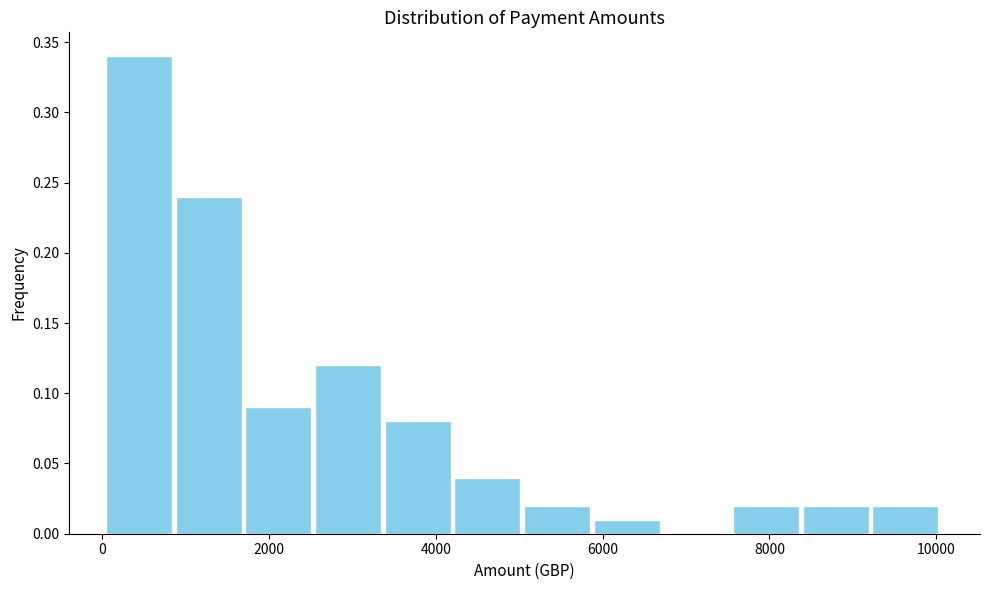

Reading left to right, transcribe this chart: for each bar, give the range it covers on the x-axis and its height. Neither the bar edges nor the heights are printed on the chart, so give them approximately, as read against the axes.

0 to 800: 0.34
800 to 1600: 0.24
1600 to 2600: 0.09
2600 to 3400: 0.12
3400 to 4200: 0.08
4200 to 5000: 0.04
5000 to 5800: 0.02
5800 to 6800: 0.01
6800 to 7600: 0
7600 to 8400: 0.02
8400 to 9200: 0.02
9200 to 10000: 0.02